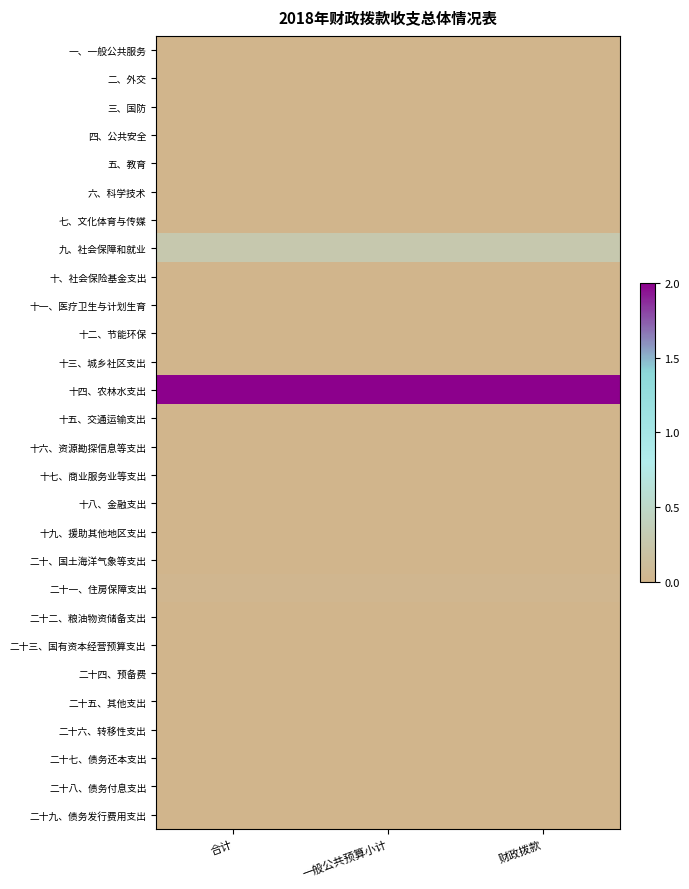

Which series has the largest total across all categories?

十四、农林水支出